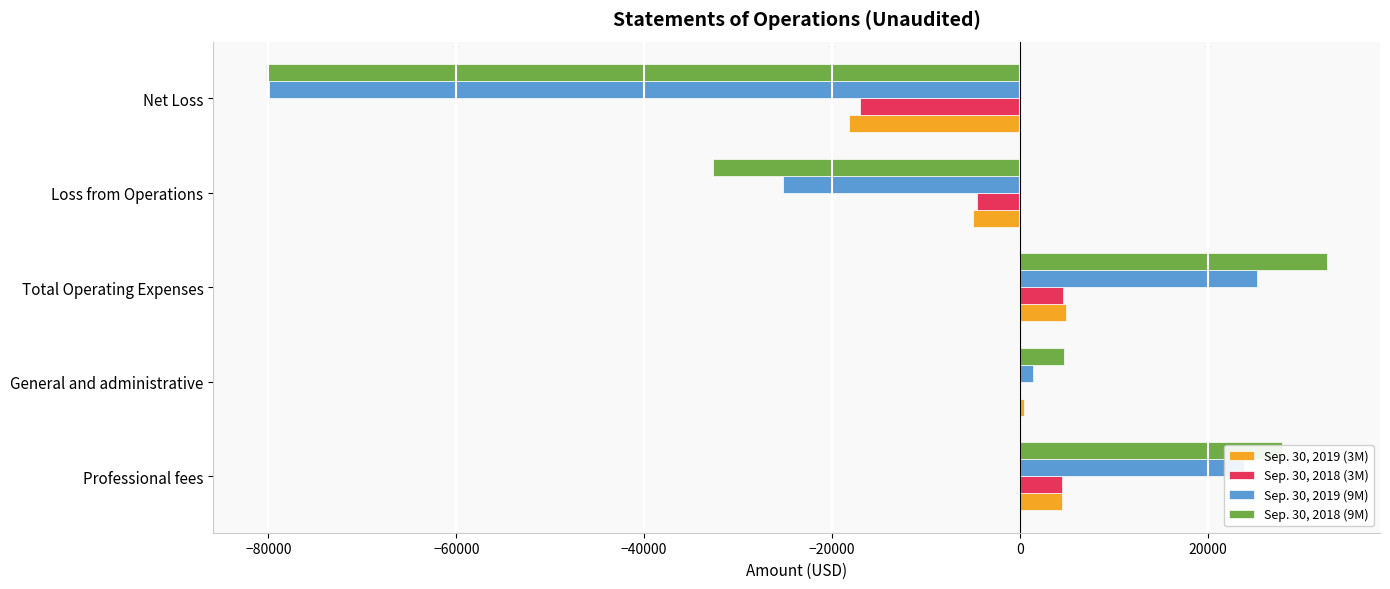

At which label does Sep. 30, 2018 (9M) reach its peak?

Total Operating Expenses